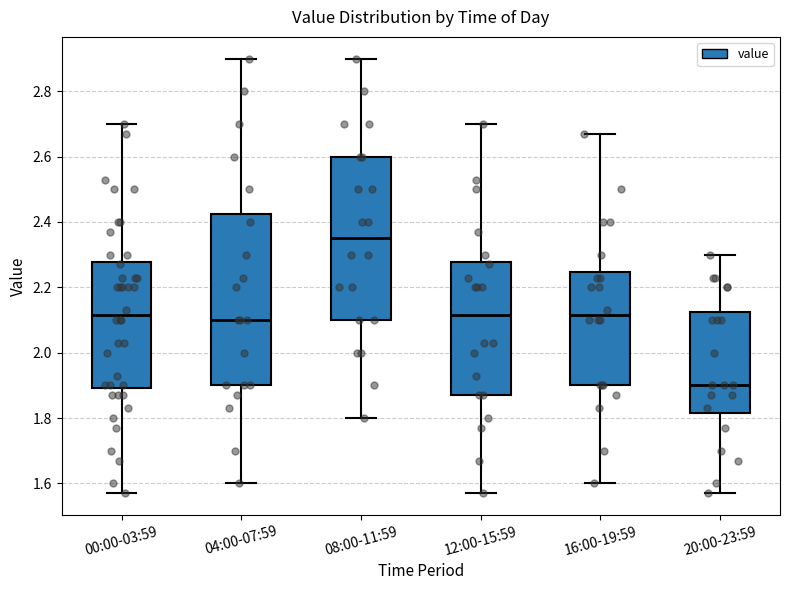

Which box has the highest median line?

08:00-11:59